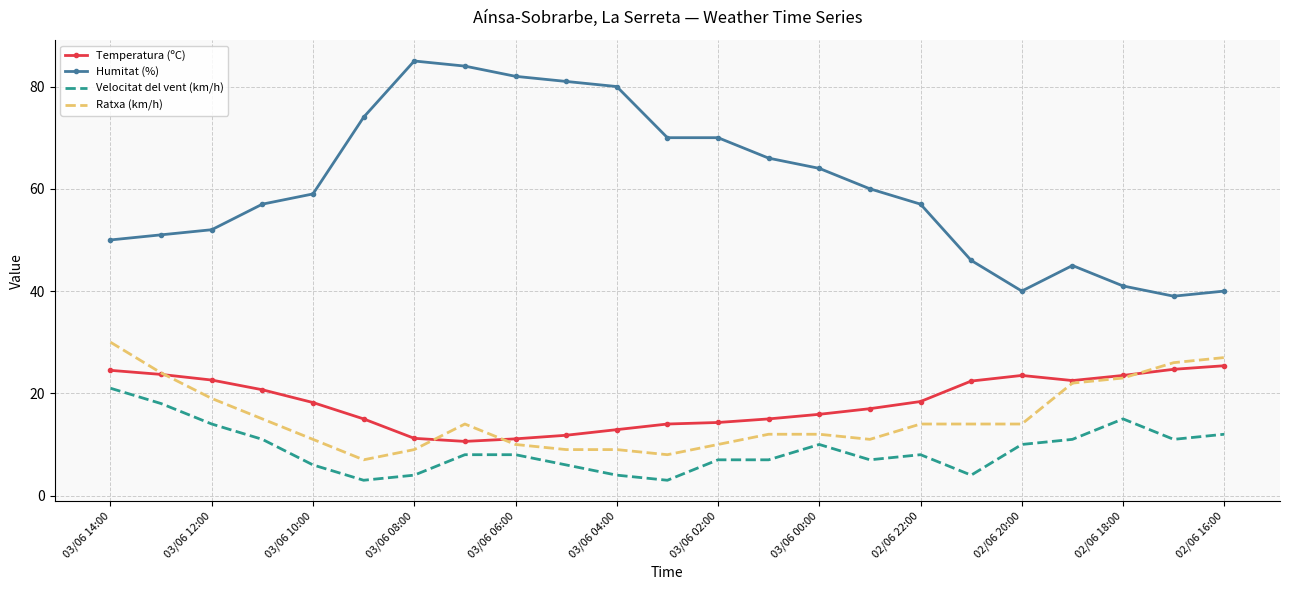

Which series has the largest total across all categories?

Humitat (%)